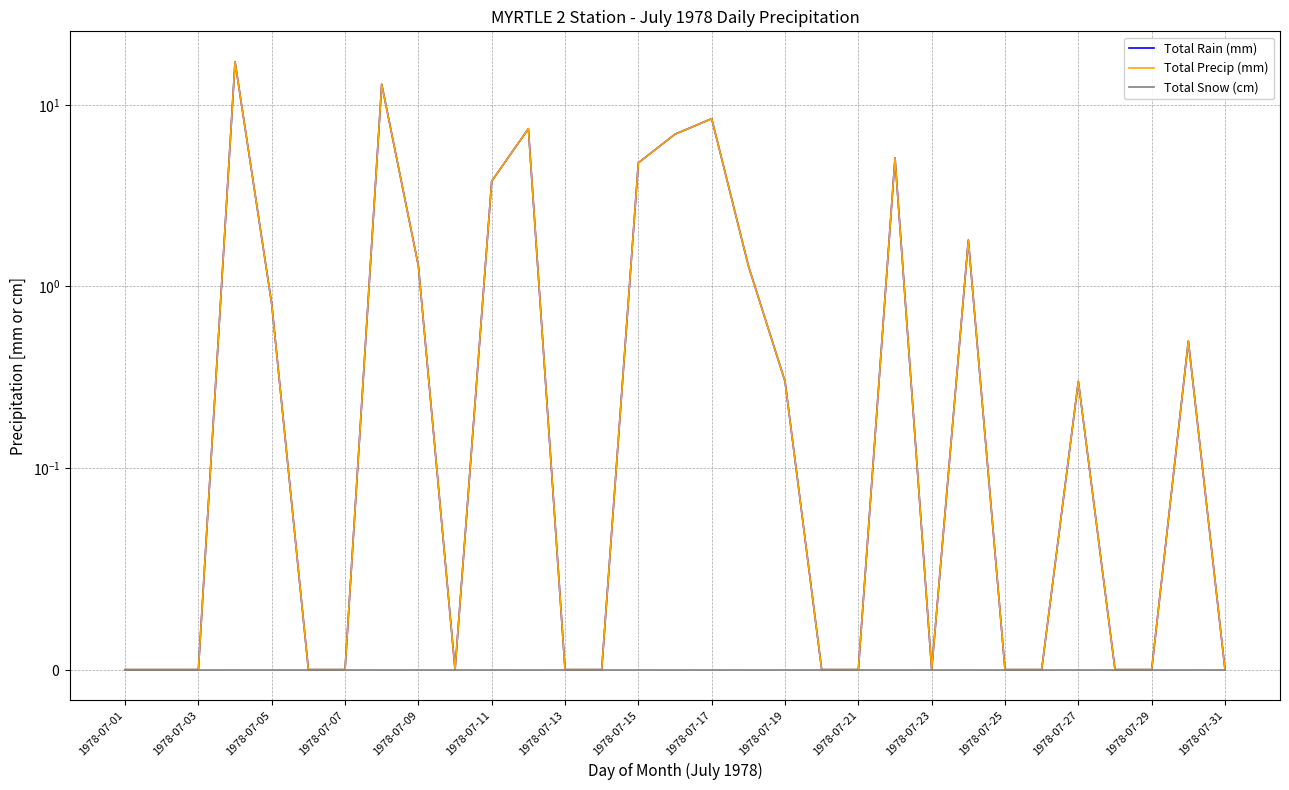

What is the difference between the maximum and minimum values in the Total Rain (mm) series?

17.3